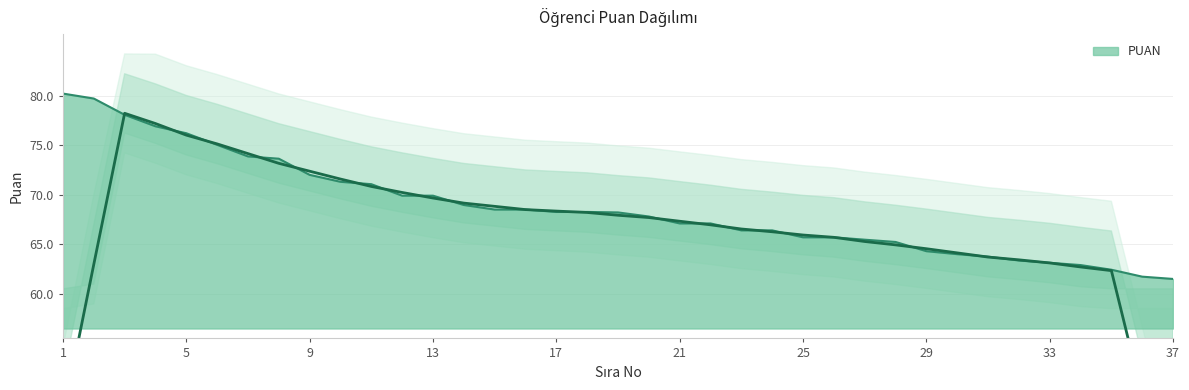

The chart shows a value of 61.7 at 36. True or false?

True